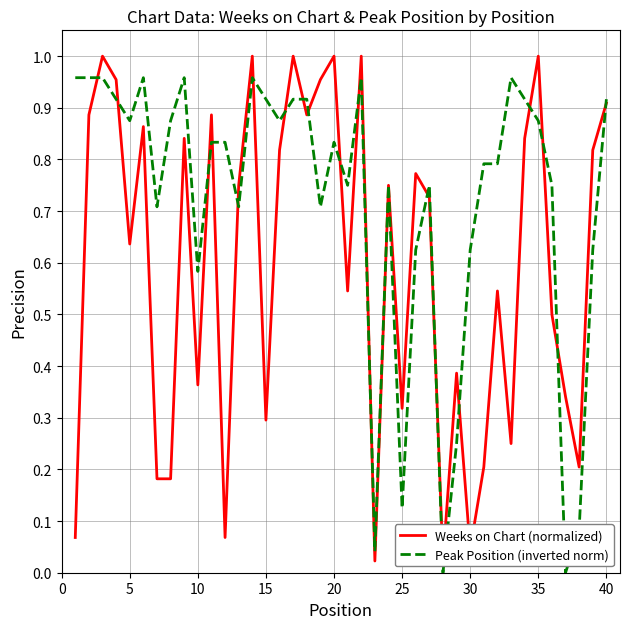

Rank the series by their maximum value, from lowest to highest.

Peak Position (inverted norm), Weeks on Chart (normalized)